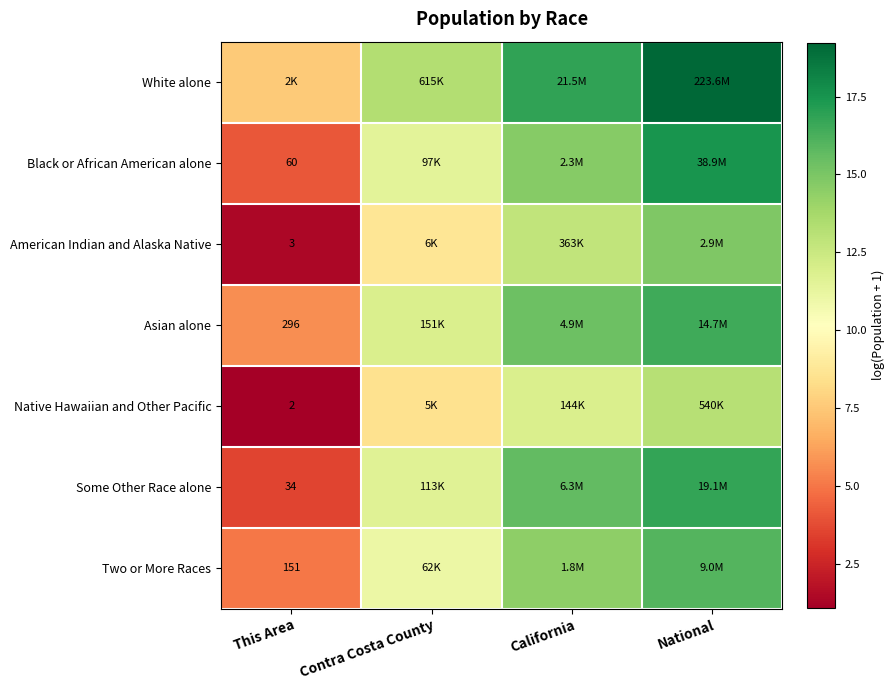

How many values in the Asian alone series exceed 15?

2